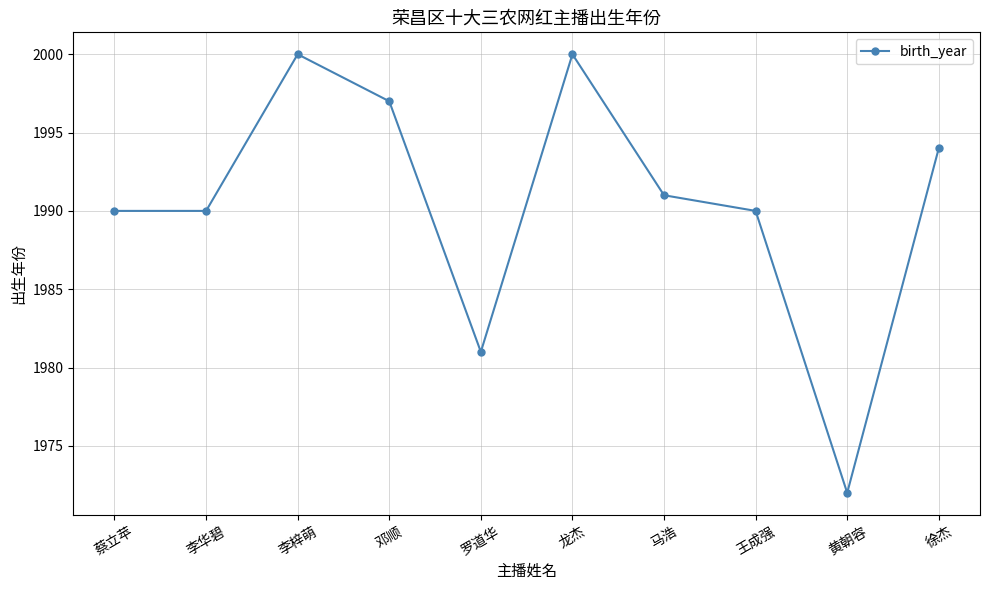

At which category does the chart reach its minimum across all series?

黄朝容